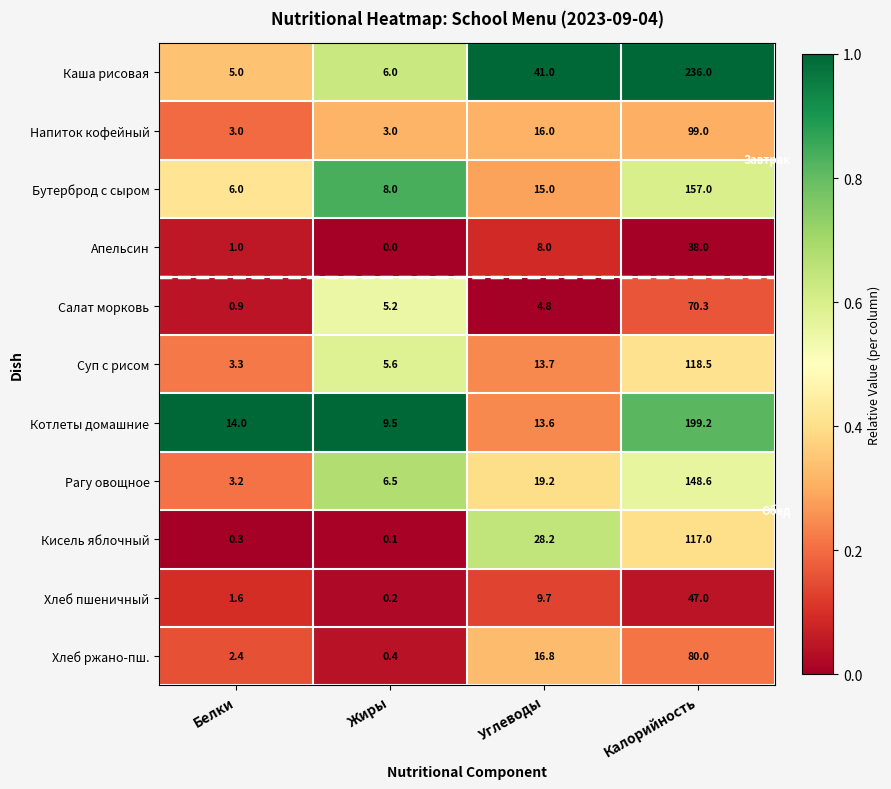

What is the spread (max minus min) of values at Углеводы?

36.2